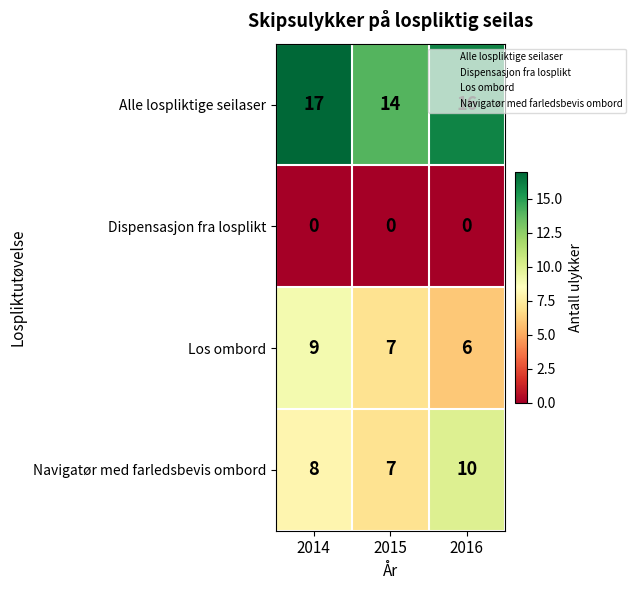

What is the sum of all Alle lospliktige seilaser values?

47